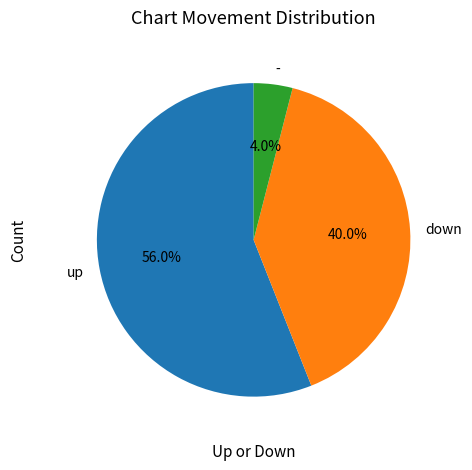

True or false: down accounts for 40% of the total.

True